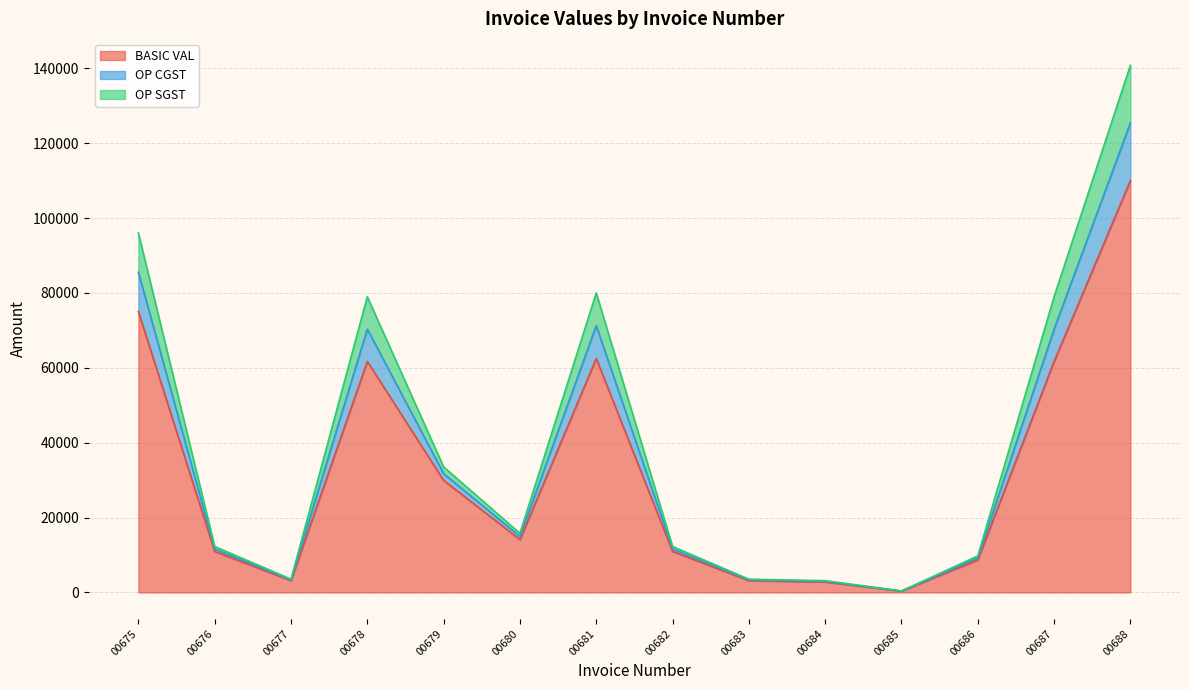

Does the chart display data point markers on the line(s)?

No